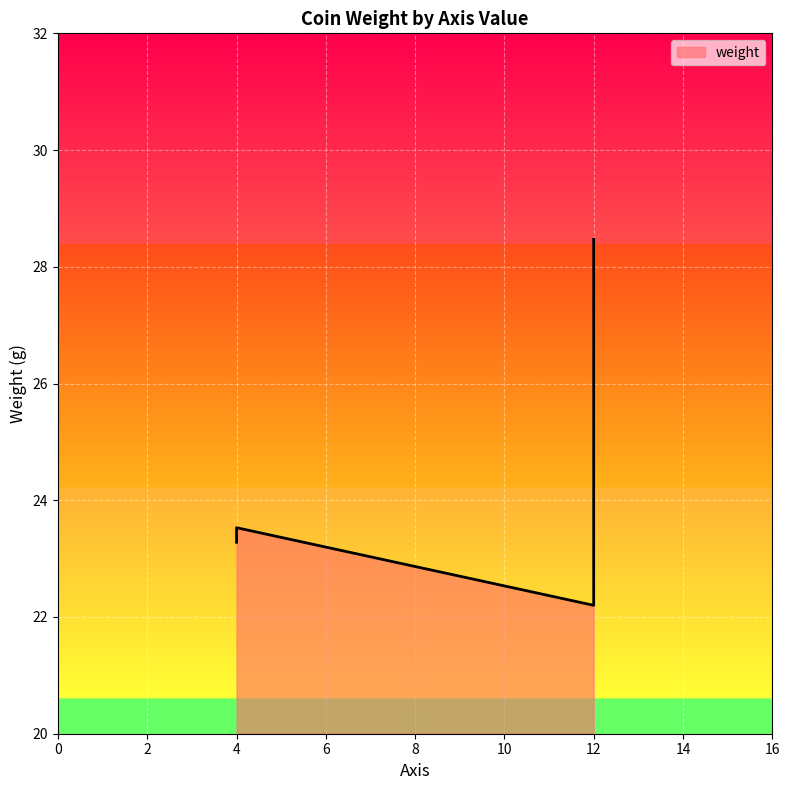

Reading left to right, extract all data points from this chart.

23.3	23.5	22.2	27.4	28.5	27.4	23.3